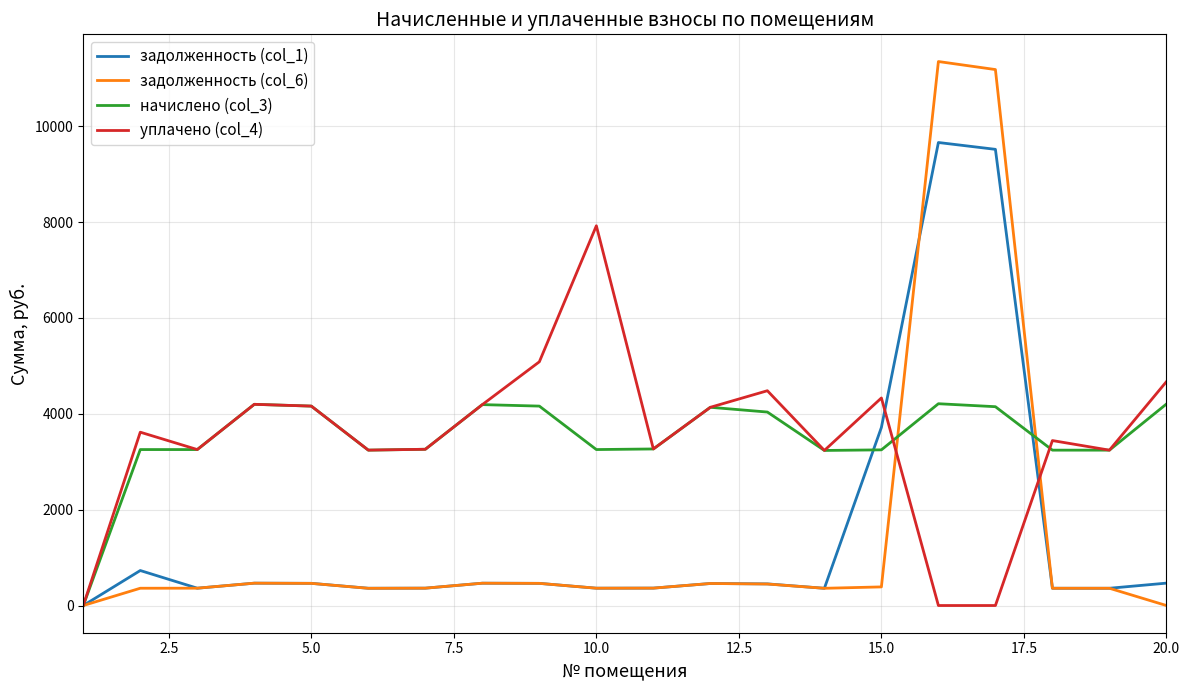

How many lines are shown in the chart?

4